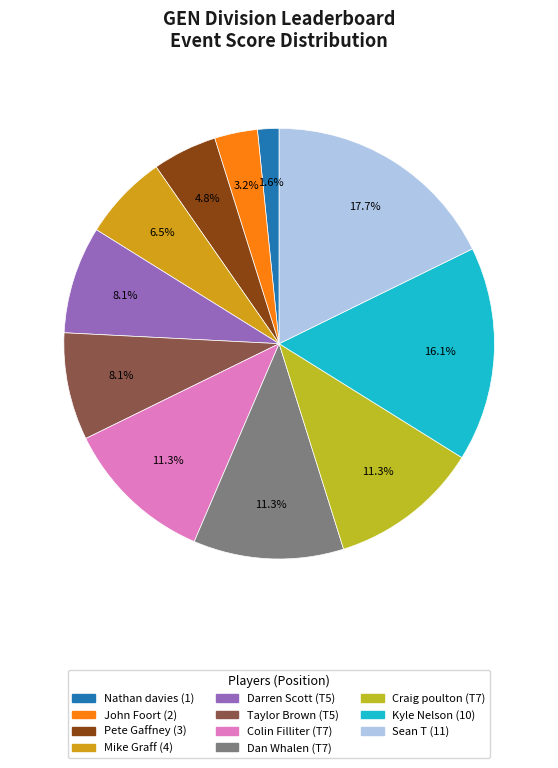

Is there any slice that represents more than half of the pie?

No